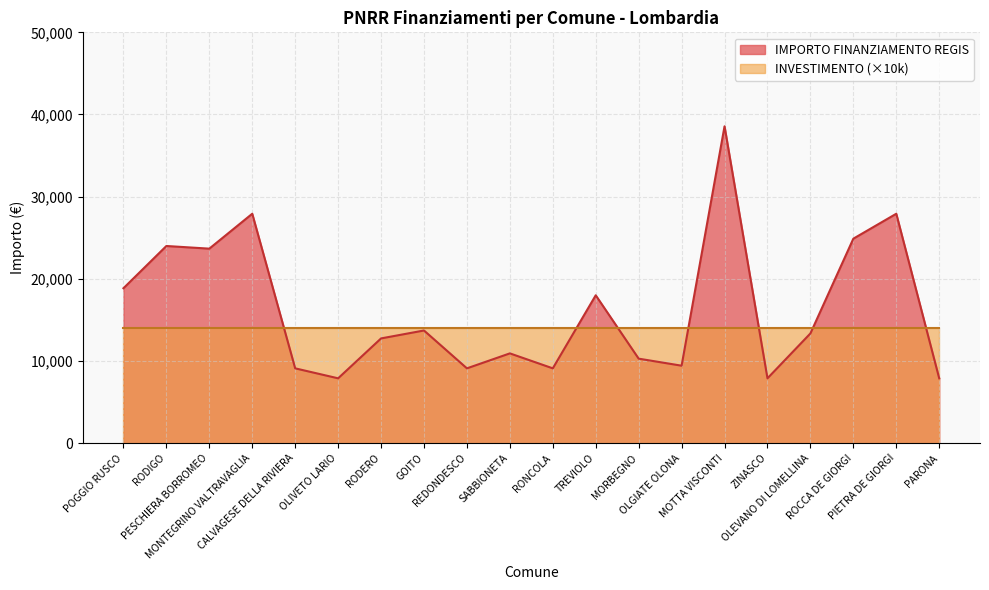

Count the number of data series in this chart.

2